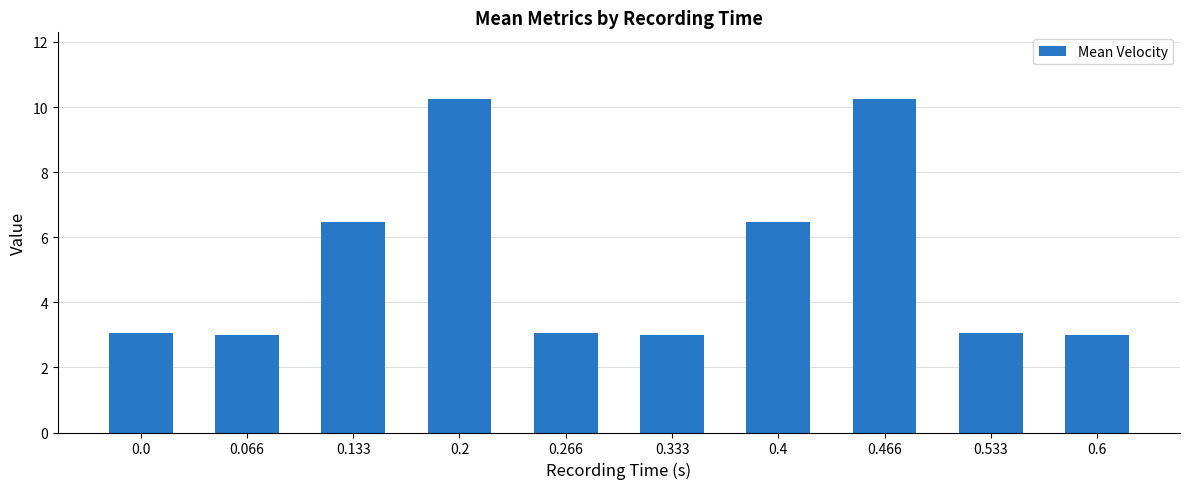

What is the ratio of the value at 0.533 to the value at 0.6?

1.0